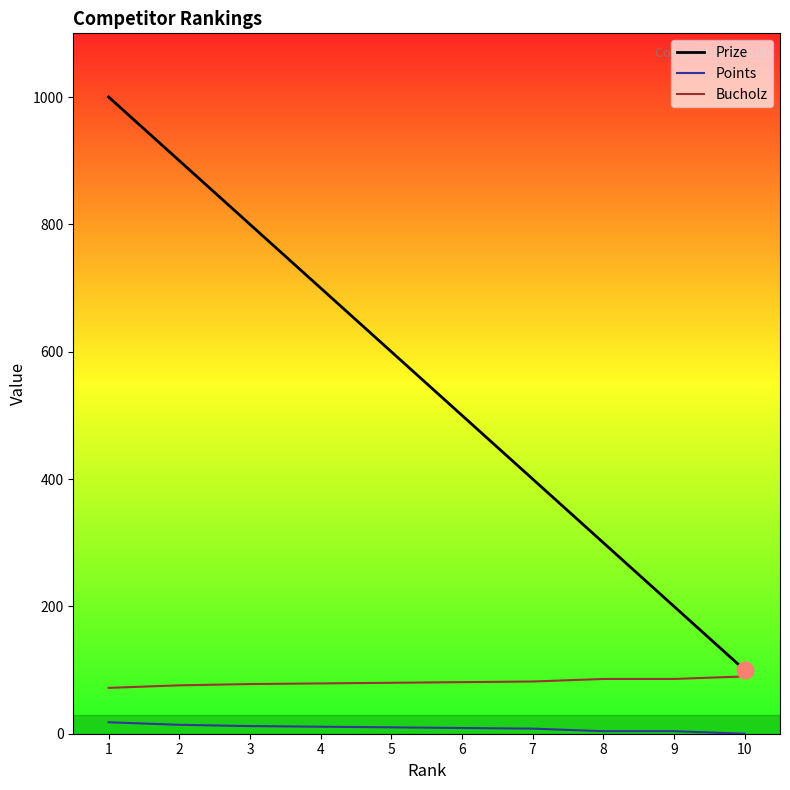

Reading left to right, list all the values displayed in this chart.

Prize: 1=1000	2=900	3=800	4=700	5=600	6=500	7=400	8=300	9=200	10=100
Points: 1=18	2=14	3=12	4=11	5=10	6=9	7=8	8=4	9=4	10=0
Bucholz: 1=72	2=76	3=78	4=79	5=80	6=81	7=82	8=86	9=86	10=90